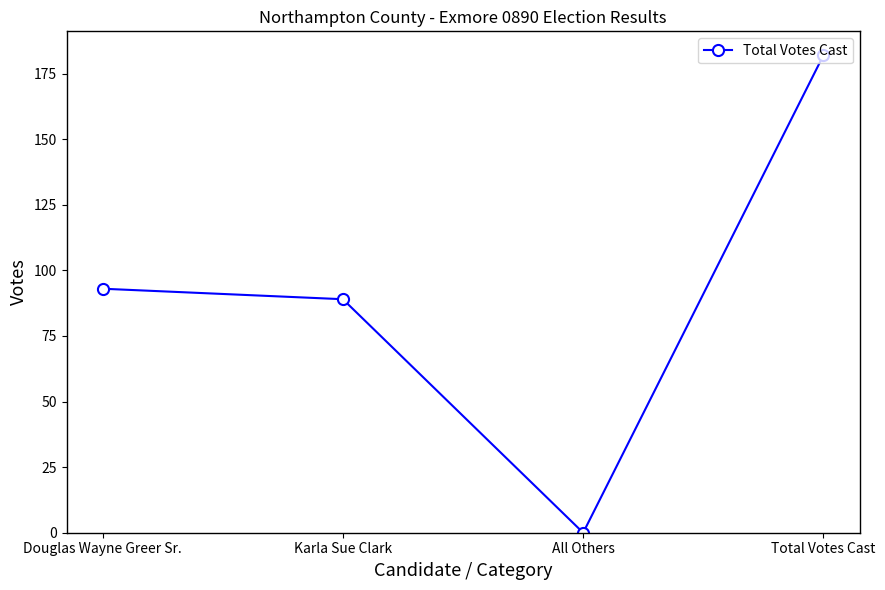

Reading right to left, list all the values displayed in this chart.

Total Votes Cast=182	All Others=0	Karla Sue Clark=89	Douglas Wayne Greer Sr.=93